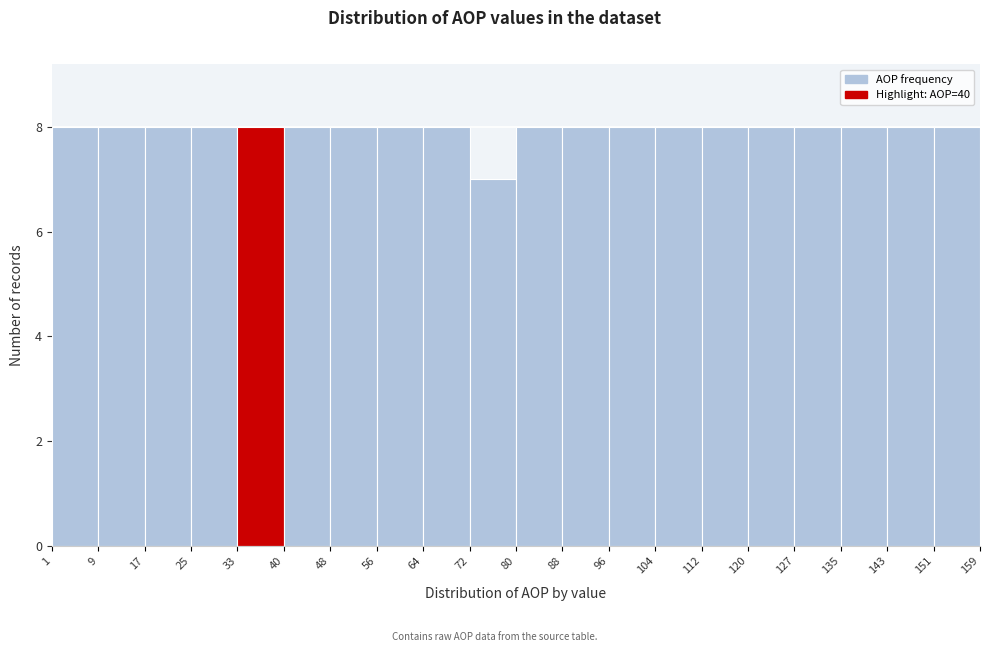

Reading left to right, transcribe this chart: for each bar, give the range it covers on the x-axis and its height. The values are not printed on the chart, so give them approximately, as read against the axis.

1 to 9: 8
9 to 17: 8
17 to 25: 8
25 to 33: 8
33 to 40: 8
40 to 48: 8
48 to 56: 8
56 to 64: 8
64 to 72: 8
72 to 80: 7
80 to 88: 8
88 to 96: 8
96 to 104: 8
104 to 112: 8
112 to 120: 8
120 to 127: 8
127 to 135: 8
135 to 143: 8
143 to 151: 8
151 to 159: 8